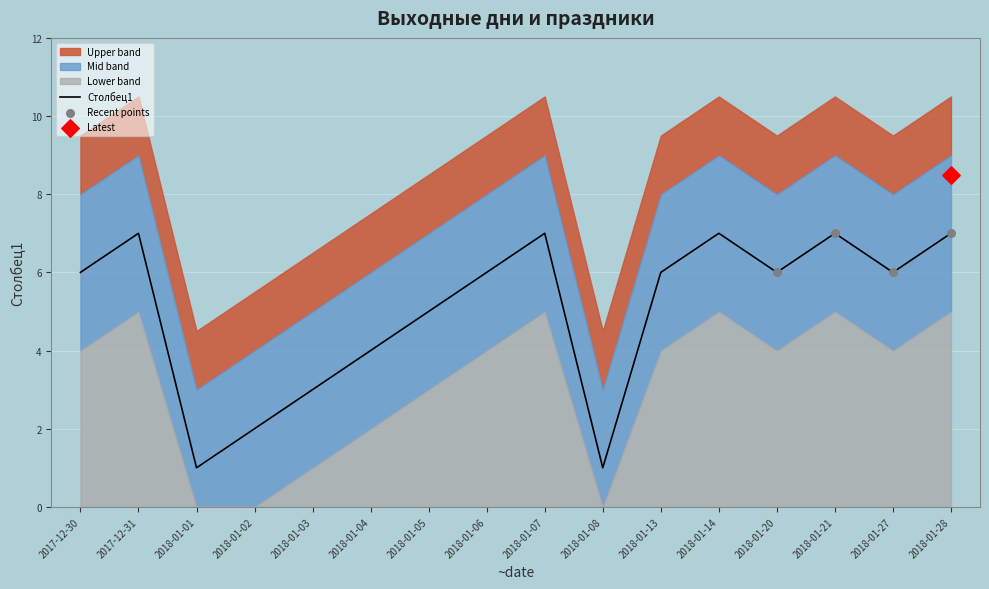

What is the ratio of the value at 2018-01-08 to the value at 2018-01-06?

0.2